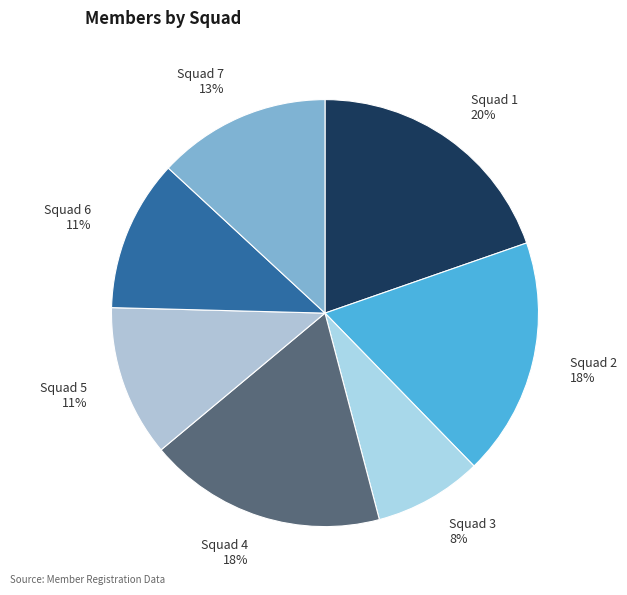

Is there any slice that represents more than half of the pie?

No